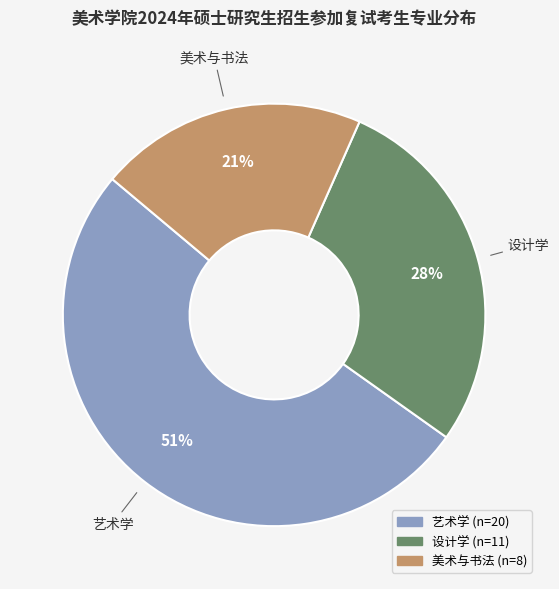

To the nearest percent, what is the average slice percentage?

33%